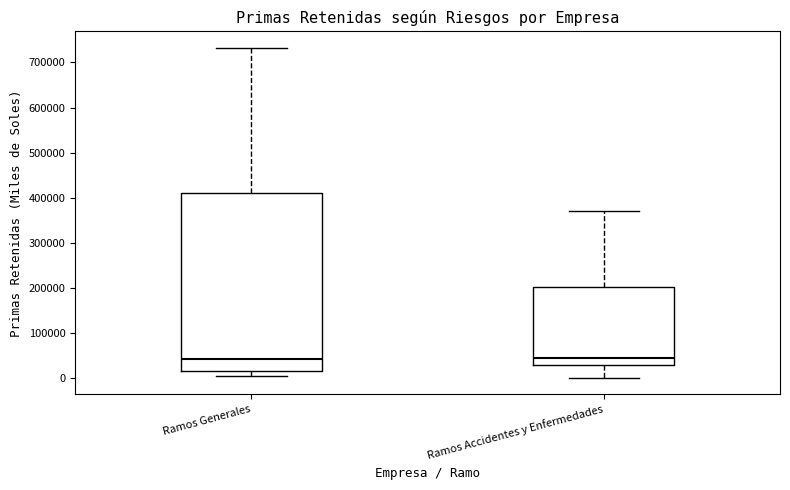

Reading left to right, transcribe this box plot: for each box, give where its median line is, the range the box spans, and where its two whiskers end, as read against the y-axis. The values are not printed on the chart, so give them approximately, as read against the axis.

Ramos Generales: median 40000, box 20000 to 410000, whiskers 0 to 730000
Ramos Accidentes y Enfermedades: median 40000, box 30000 to 200000, whiskers 0 to 370000